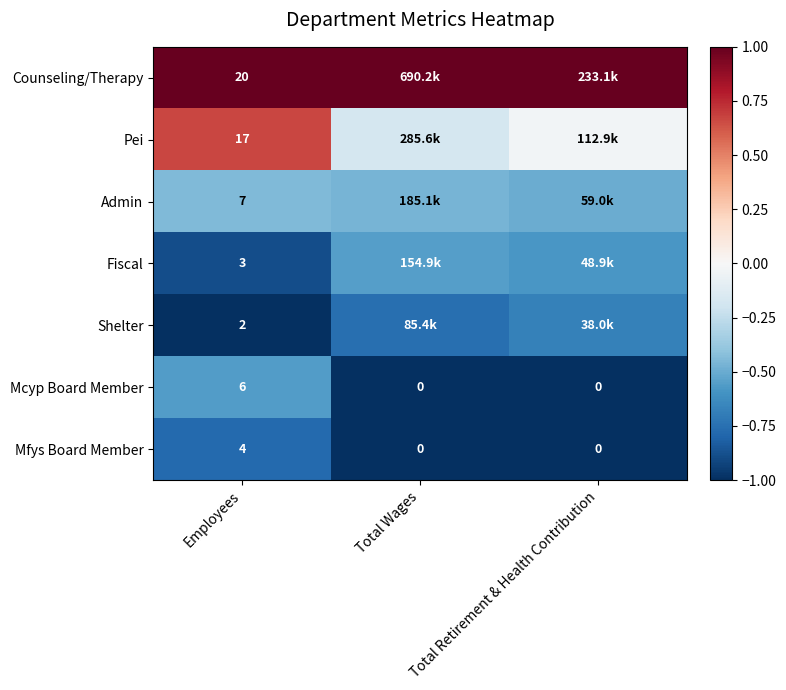

At how many categories does at least one series exceed 0?

3